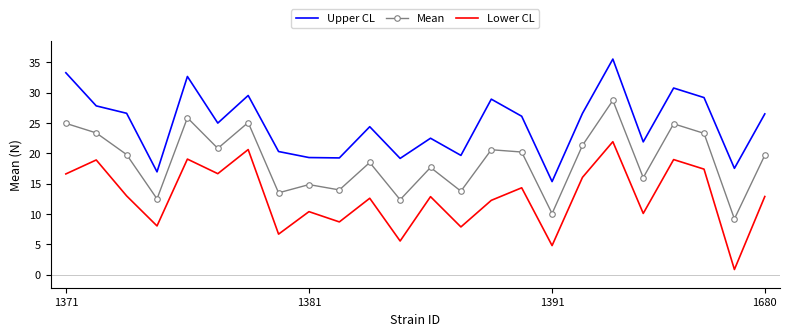

What is the difference between the maximum and minimum values in the Upper CL series?

20.2